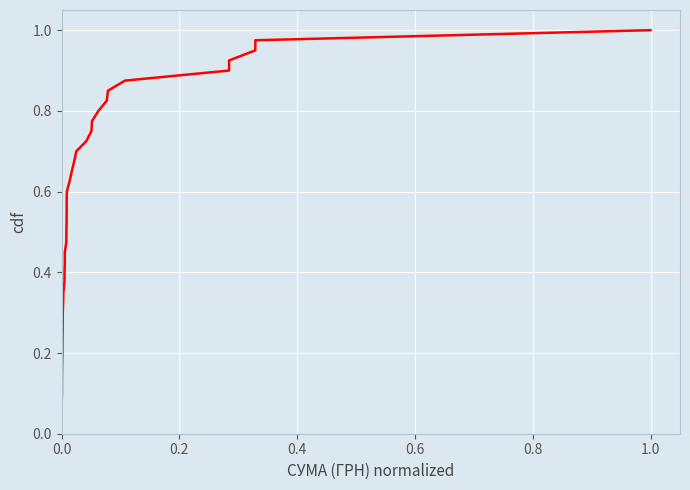

How many lines are shown in the chart?

1